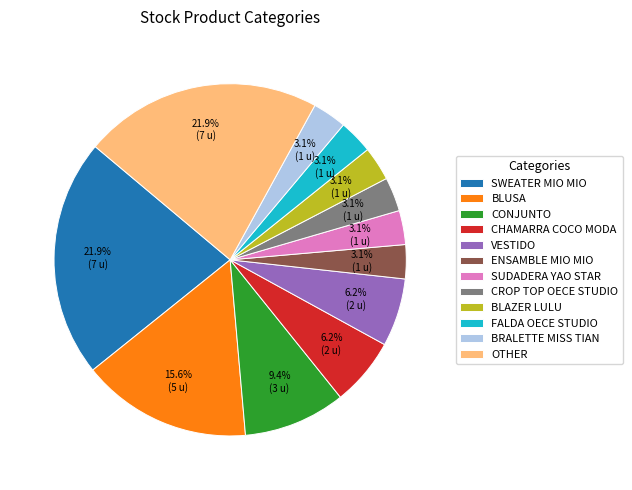

Is the sum of CHAMARRA COCO MODA and SWEATER MIO MIO greater than half?

No